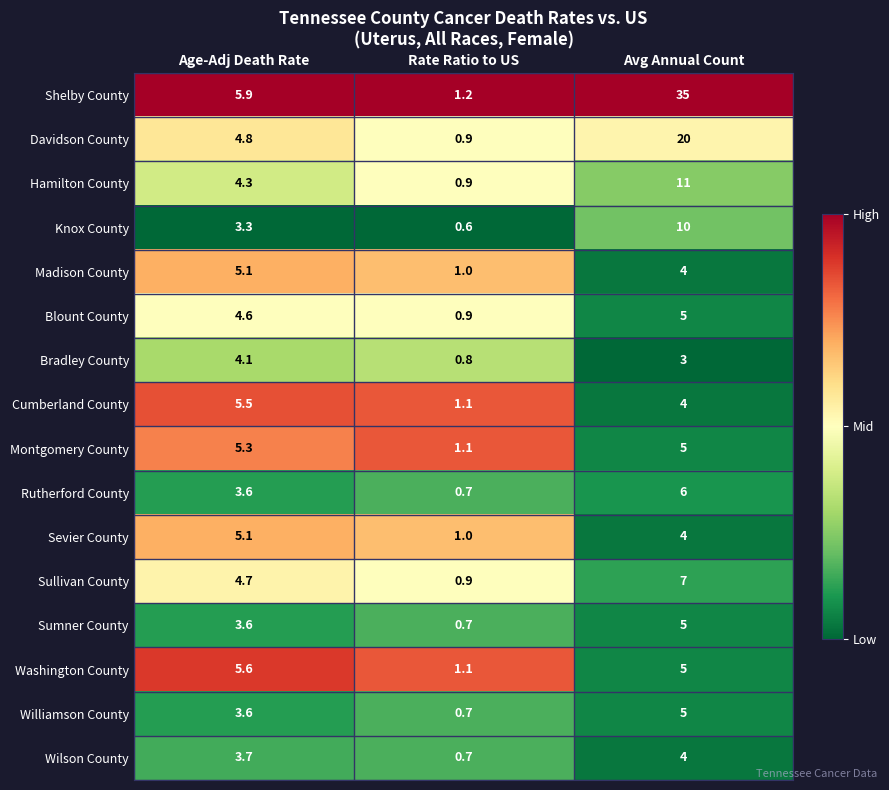

True or false: Knox County has a value of 6.7 at Avg Annual Count.

False